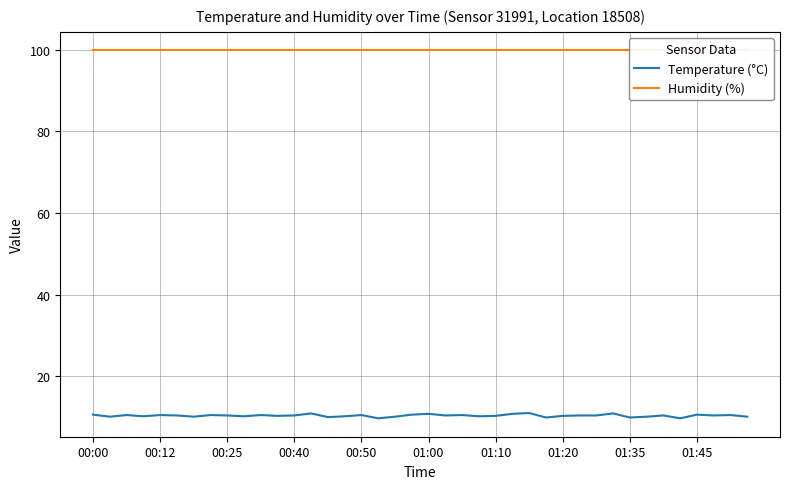

What are all the series names shown in the legend?

Temperature (°C), Humidity (%)